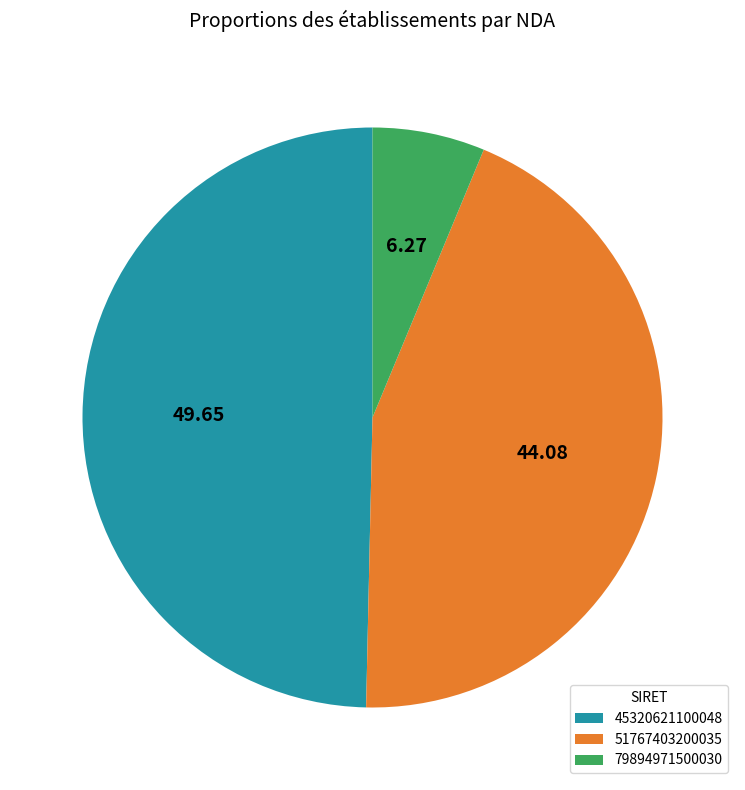

Rank the categories by value from lowest to highest.

79894971500030, 51767403200035, 45320621100048